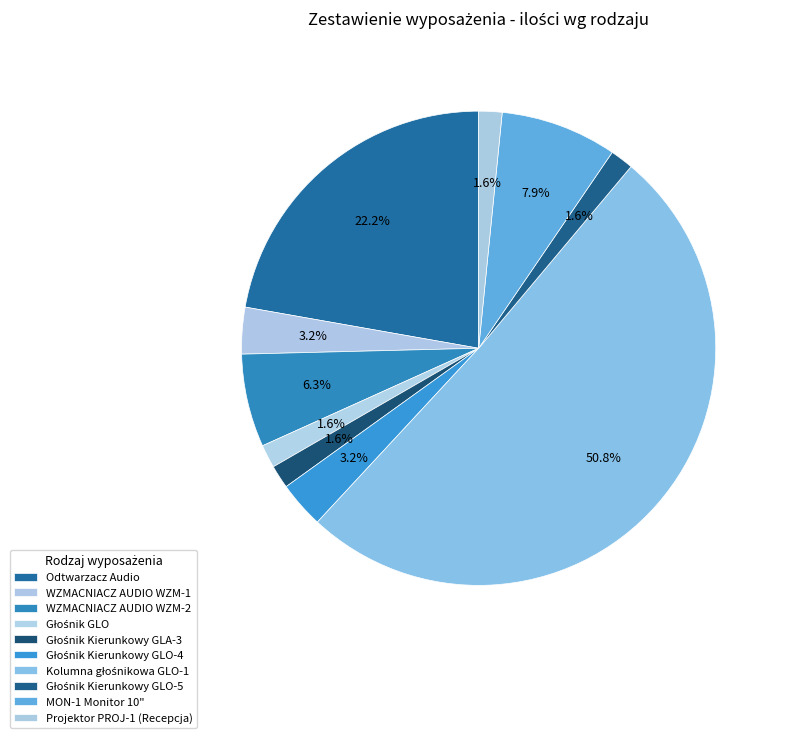

How many slices are in this pie chart?

10